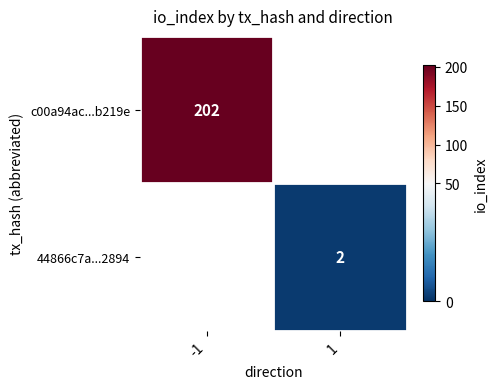

Is it true that c00a94ac...b219e equals 141 at -1?

False